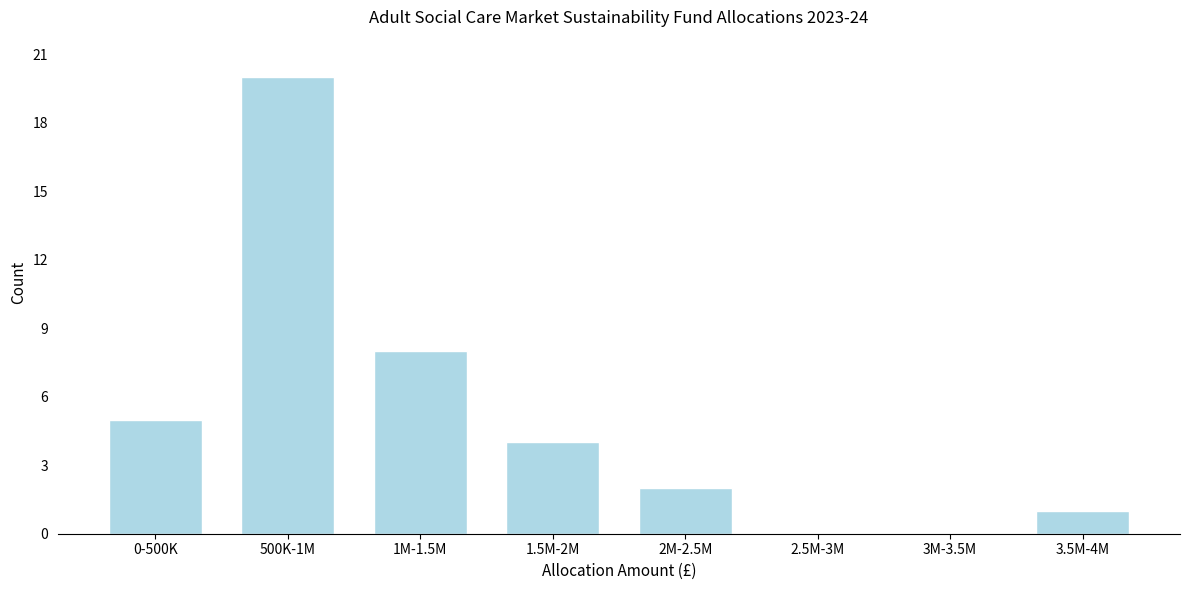

Reading left to right, what are all the values shown in this chart?

0-500K=5	500K-1M=20	1M-1.5M=8	1.5M-2M=4	2M-2.5M=2	2.5M-3M=0	3M-3.5M=0	3.5M-4M=1